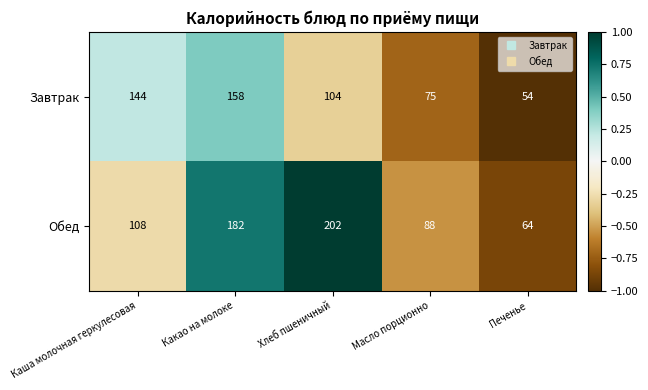

What is the difference between the maximum and minimum values in the Обед series?

138